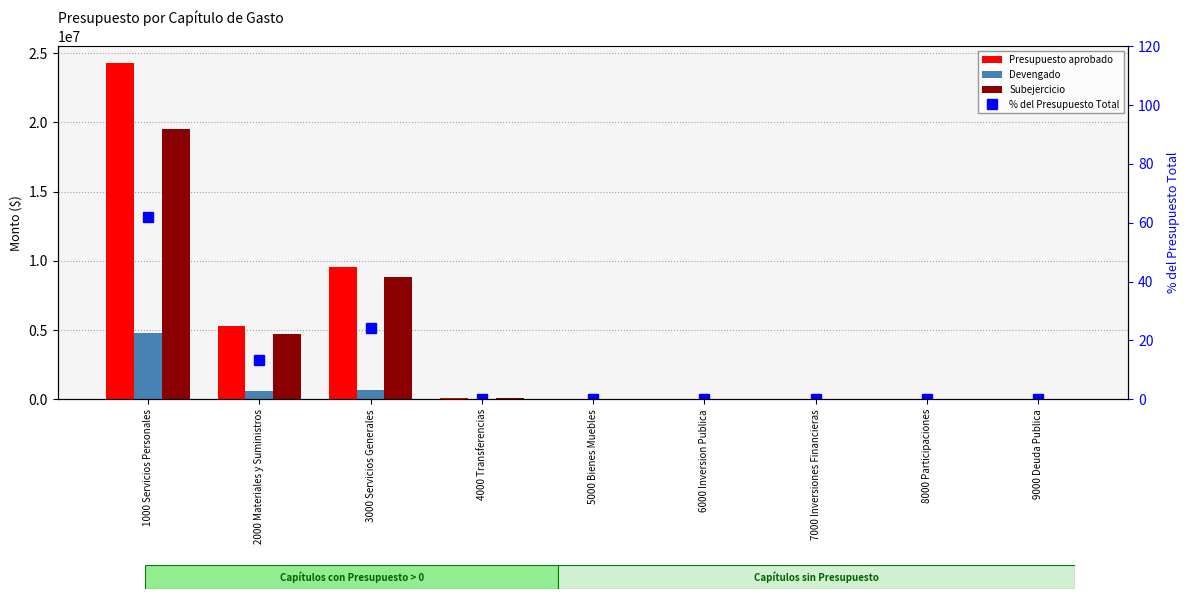

Rank the categories by Subejercicio value from lowest to highest.

5000 Bienes Muebles, 6000 Inversion Publica, 7000 Inversiones Financieras, 8000 Participaciones, 9000 Deuda Publica, 4000 Transferencias, 2000 Materiales y Suministros, 3000 Servicios Generales, 1000 Servicios Personales